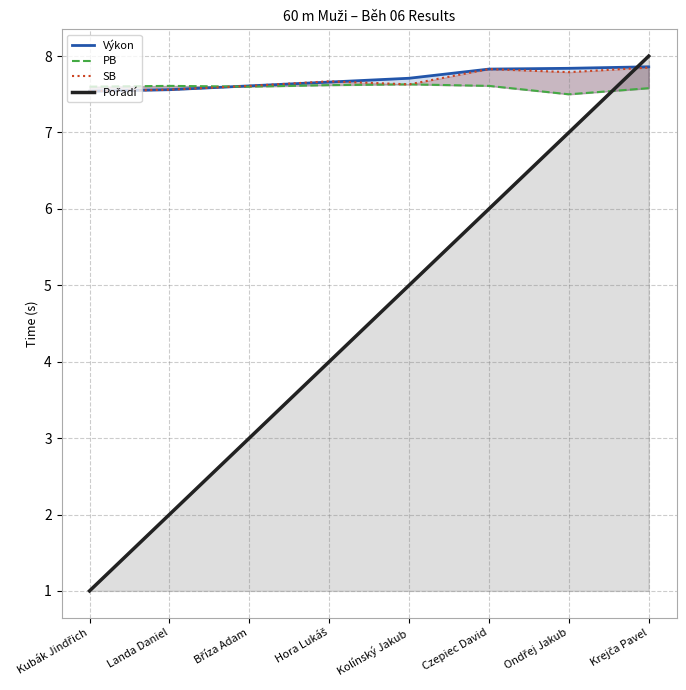

What are all the series names shown in the legend?

Výkon, PB, SB, Pořadí